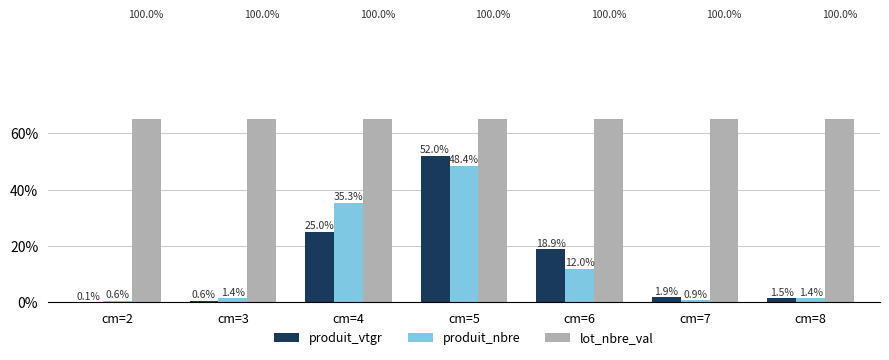

Does the chart contain stacked bars?

No